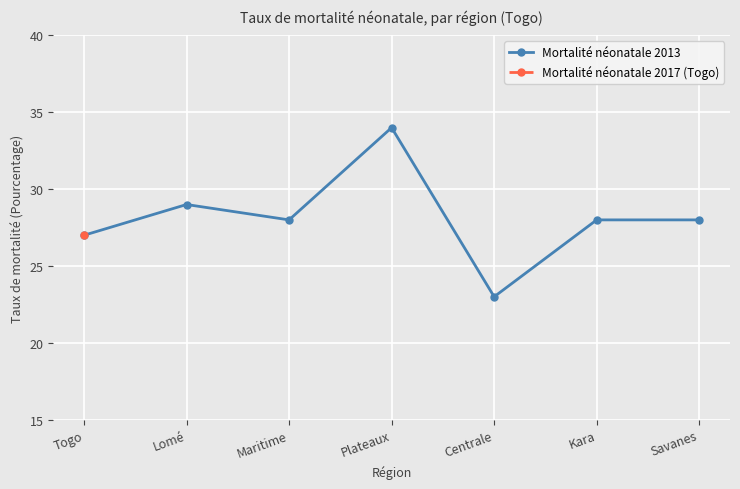

At which category does Mortalité néonatale 2013 reach its first local peak?

Lomé